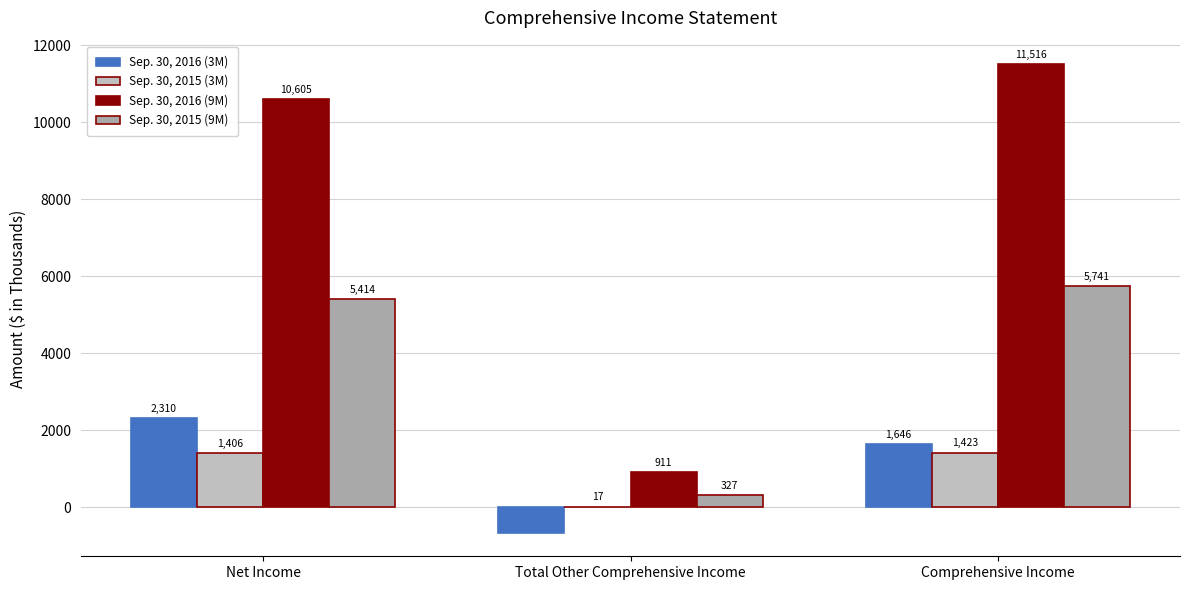

How many Sep. 30, 2016 (3M) values are between -664 and 2310?

3